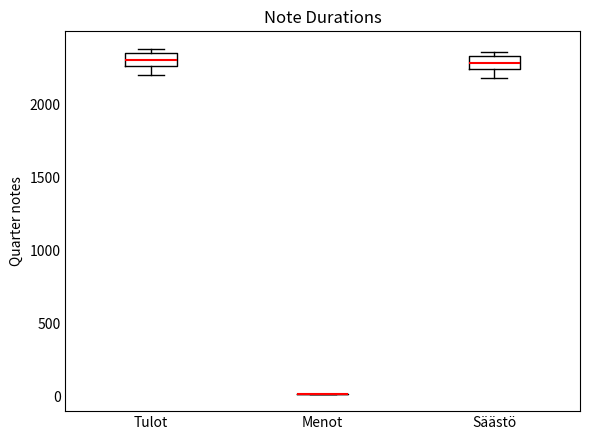

Reading left to right, read every box against the y-axis: the position of its median line, the range the box covers, and the ends of its whiskers. The values are not printed on the chart, so give them approximately, as read against the axis.

Tulot: median 2300, box 2250 to 2350, whiskers 2200 to 2400
Menot: box collapsed to a line at 0, whiskers 0 to 0
Säästö: median 2300, box 2250 to 2350, whiskers 2200 to 2350 (just above the box's upper edge)